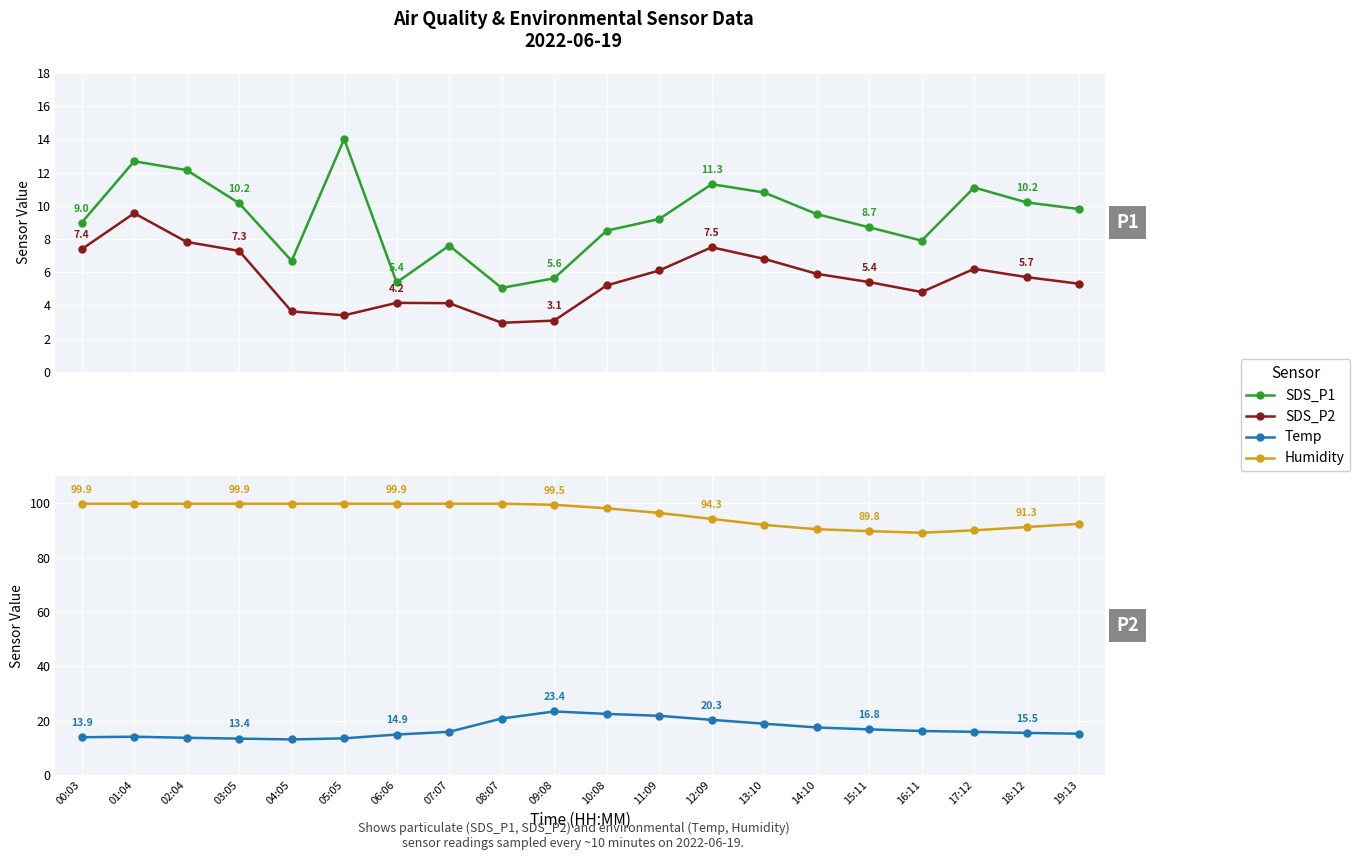

Rank the series at 15:11 from highest to lowest value.

Humidity, Temp, SDS_P1, SDS_P2